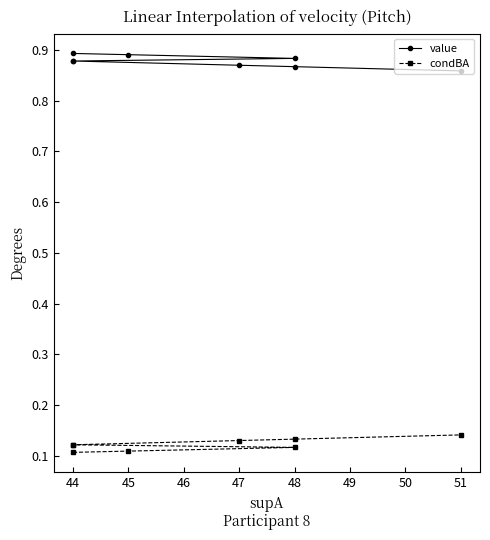

Rank the series at 45 from highest to lowest value.

value, condBA